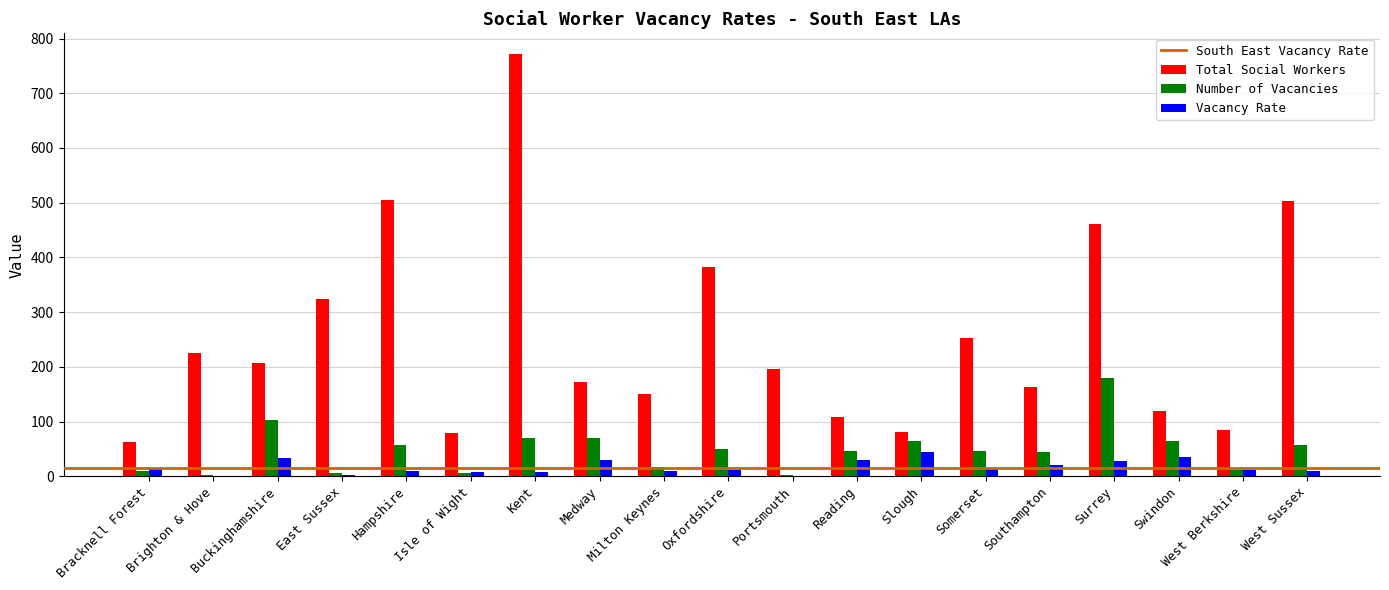

The value of Total Social Workers at Bracknell Forest is 96.7. True or false?

False